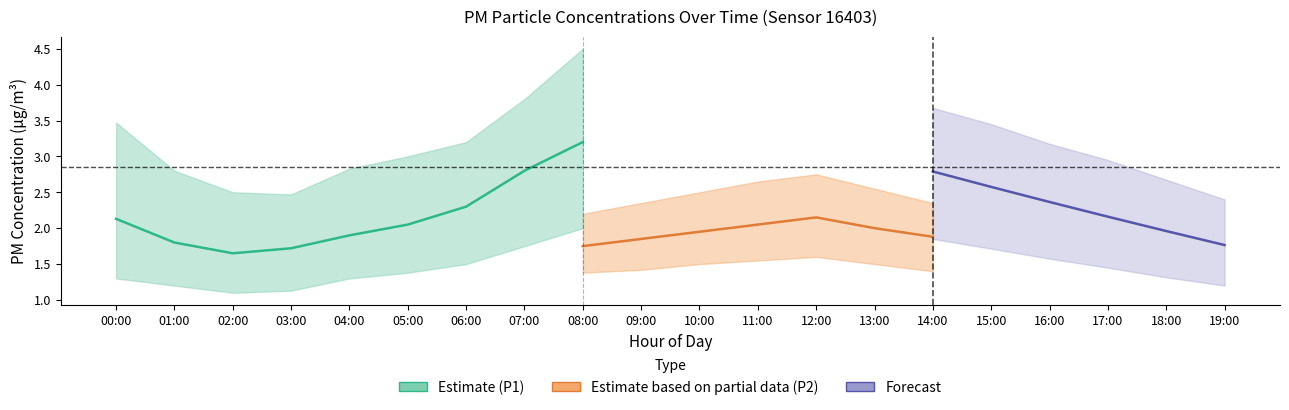

What is the label of the 19th point from the right?

01:00